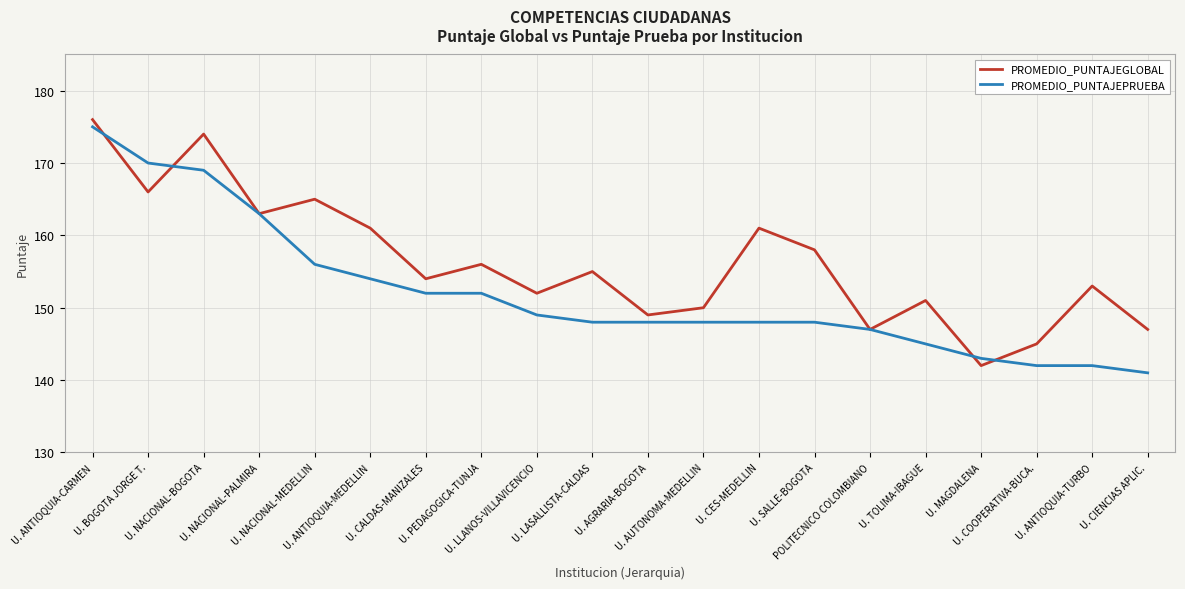

Reading left to right, list all the values displayed in this chart.

PROMEDIO_PUNTAJEGLOBAL: 176	166	174	163	165	161	154	156	152	155	149	150	161	158	147	151	142	145	153	147
PROMEDIO_PUNTAJEPRUEBA: 175	170	169	163	156	154	152	152	149	148	148	148	148	148	147	145	143	142	142	141